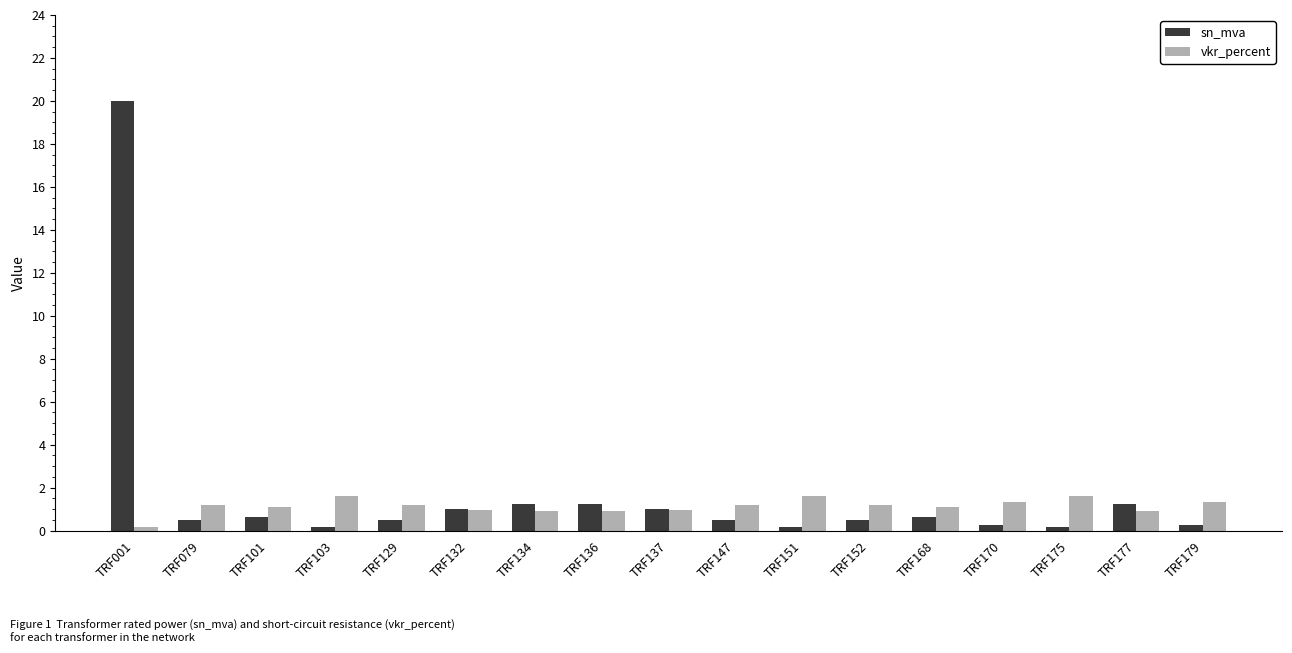

Is the value of vkr_percent at TRF170 greater than the value of sn_mva at TRF175?

Yes